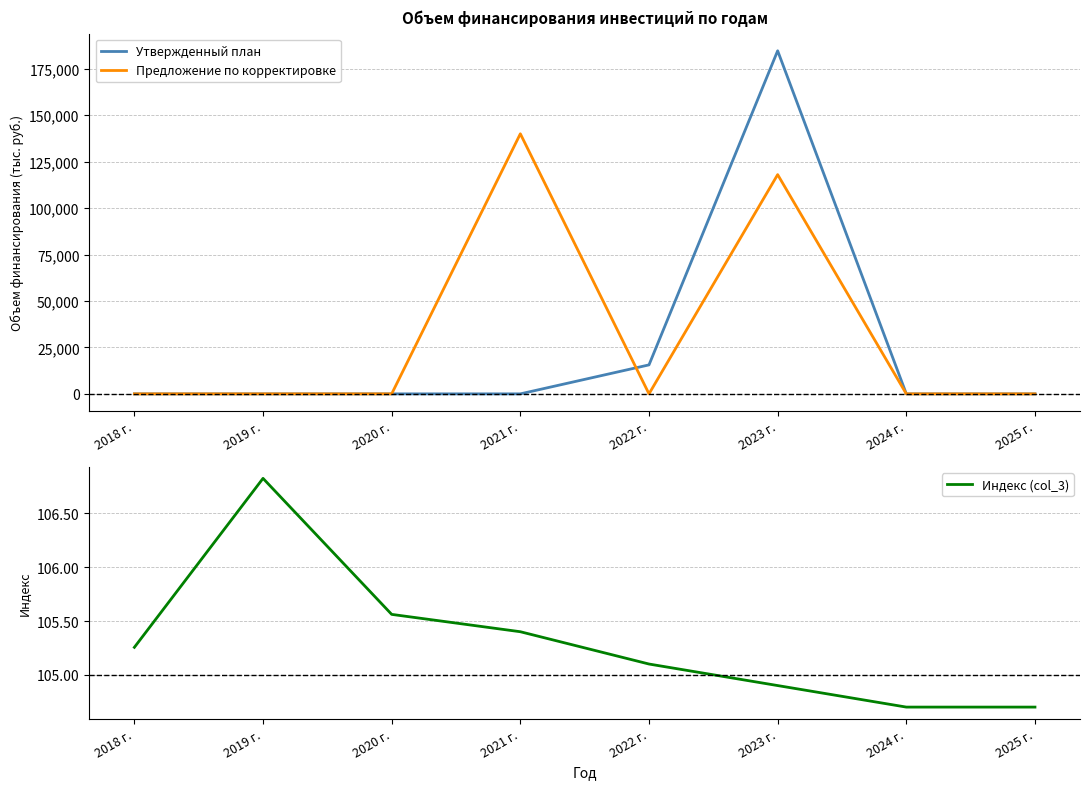

At which label is Предложение по корректировке closest to 70000?

2023 г.